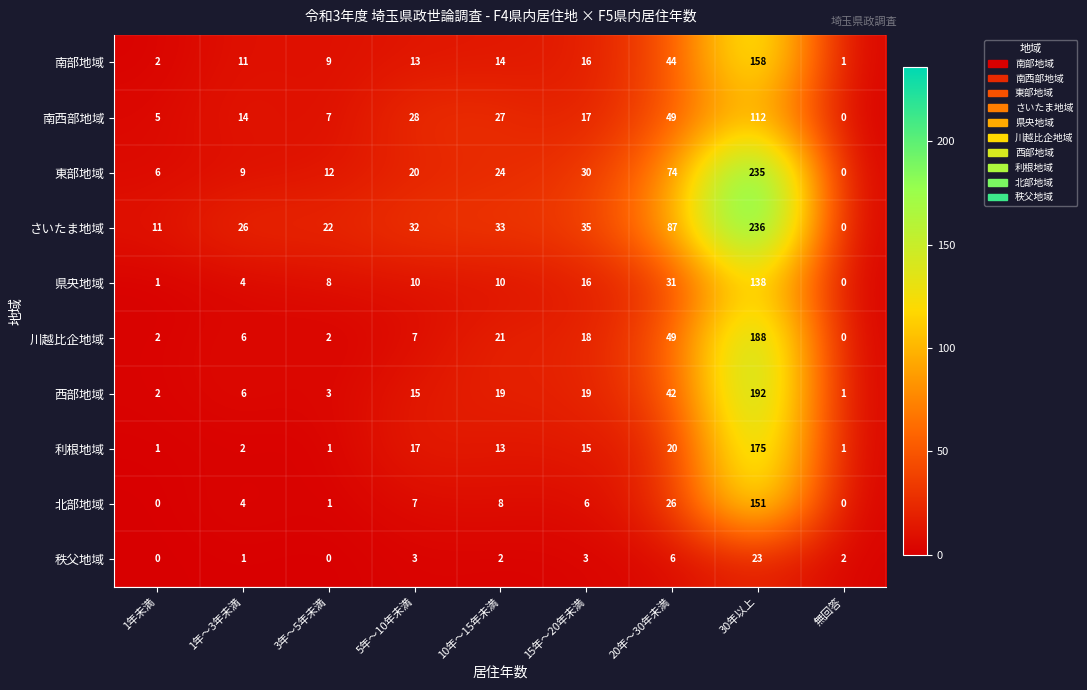

How many data points in 秩父地域 are less than 2?

3